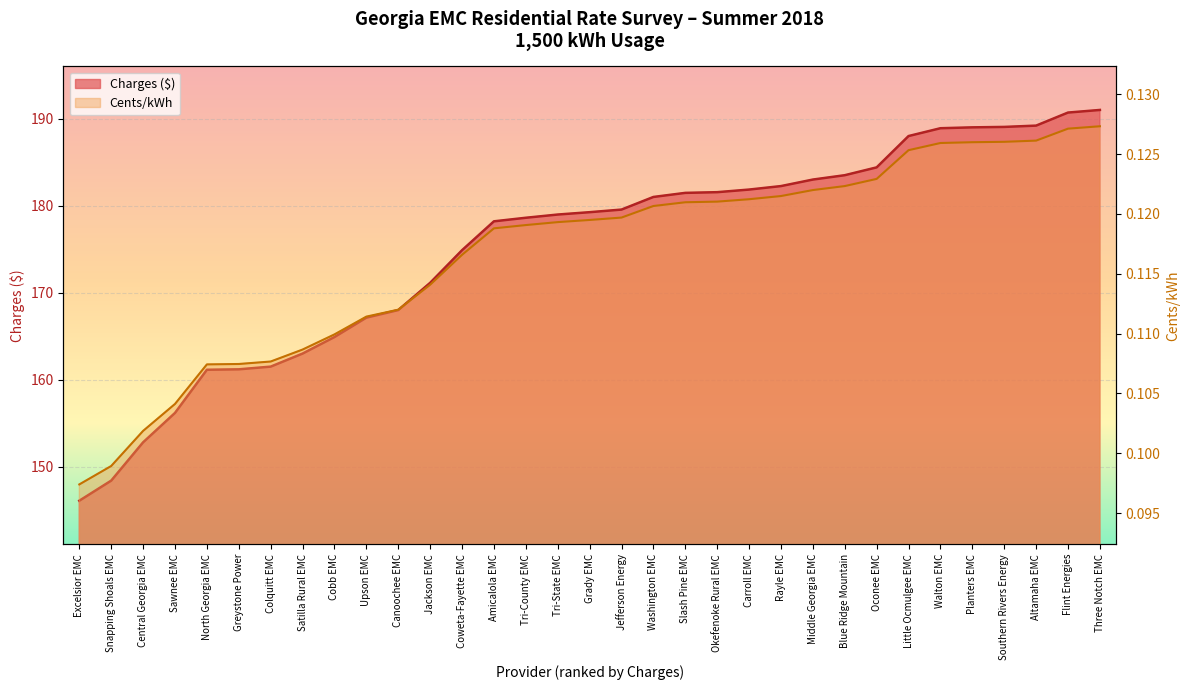

The chart shows a value of 188.0 at Little Ocmulgee EMC. True or false?

True